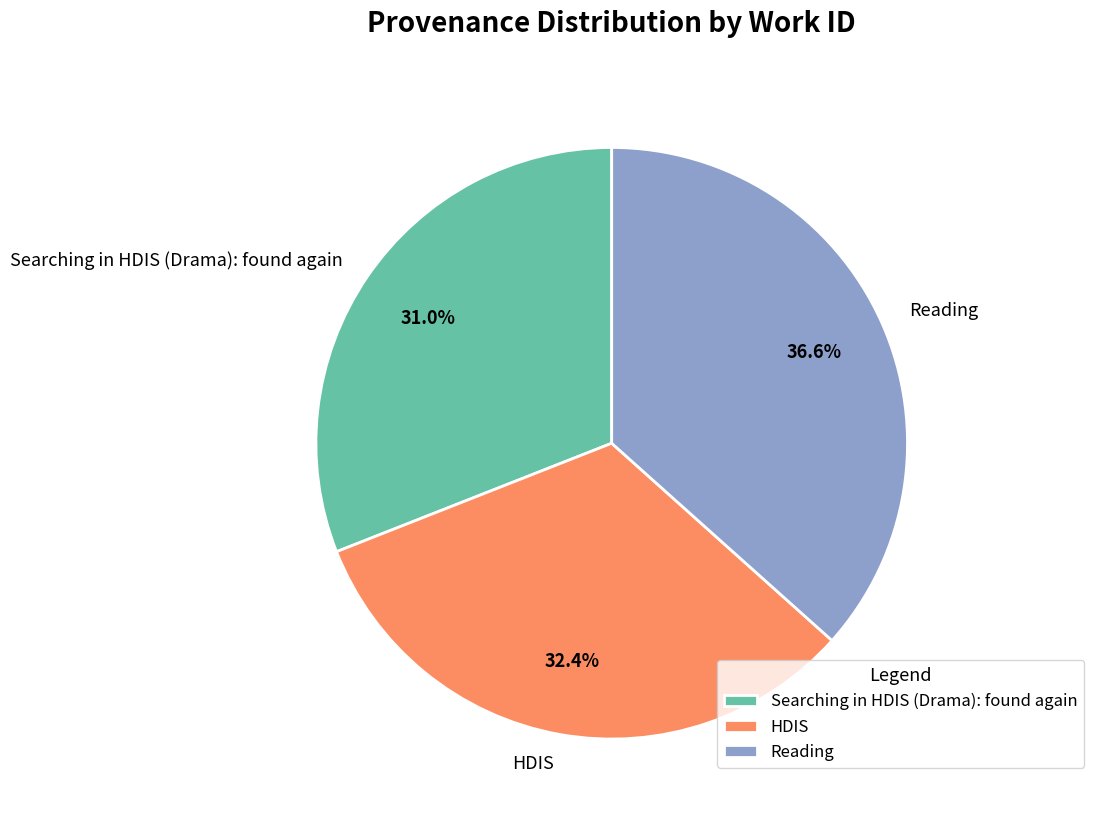

What is the largest slice in the pie chart?

Reading